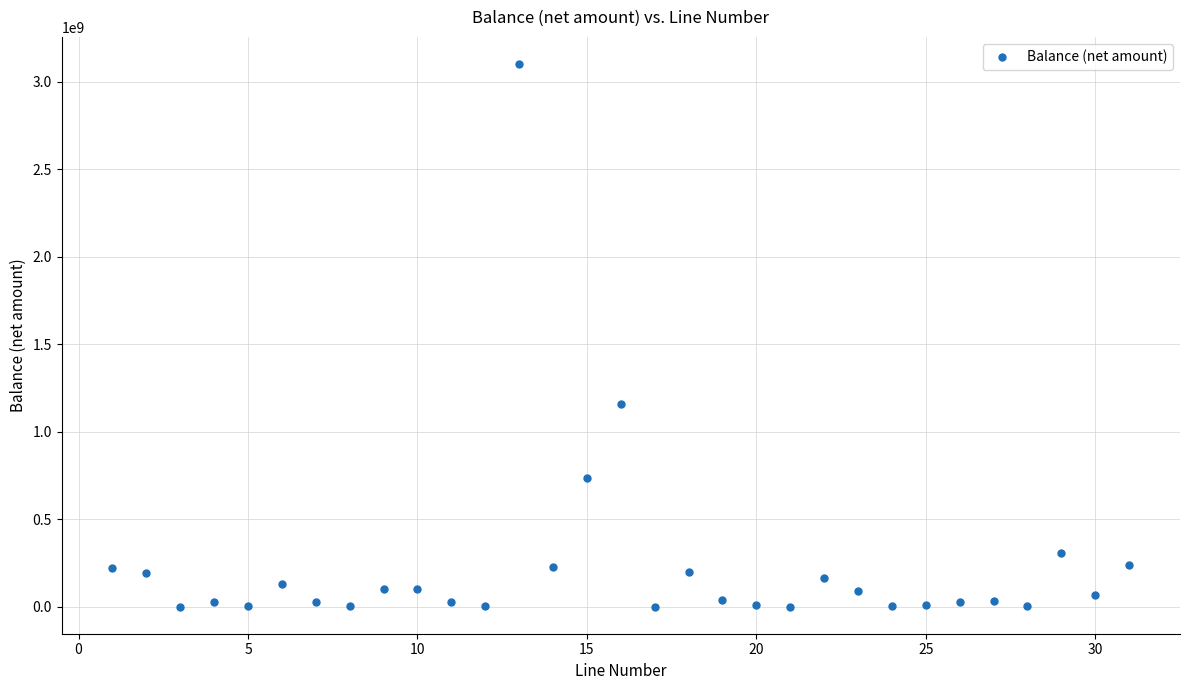

What Y value in the scatter plot is closest to 1551129308?

1155599746